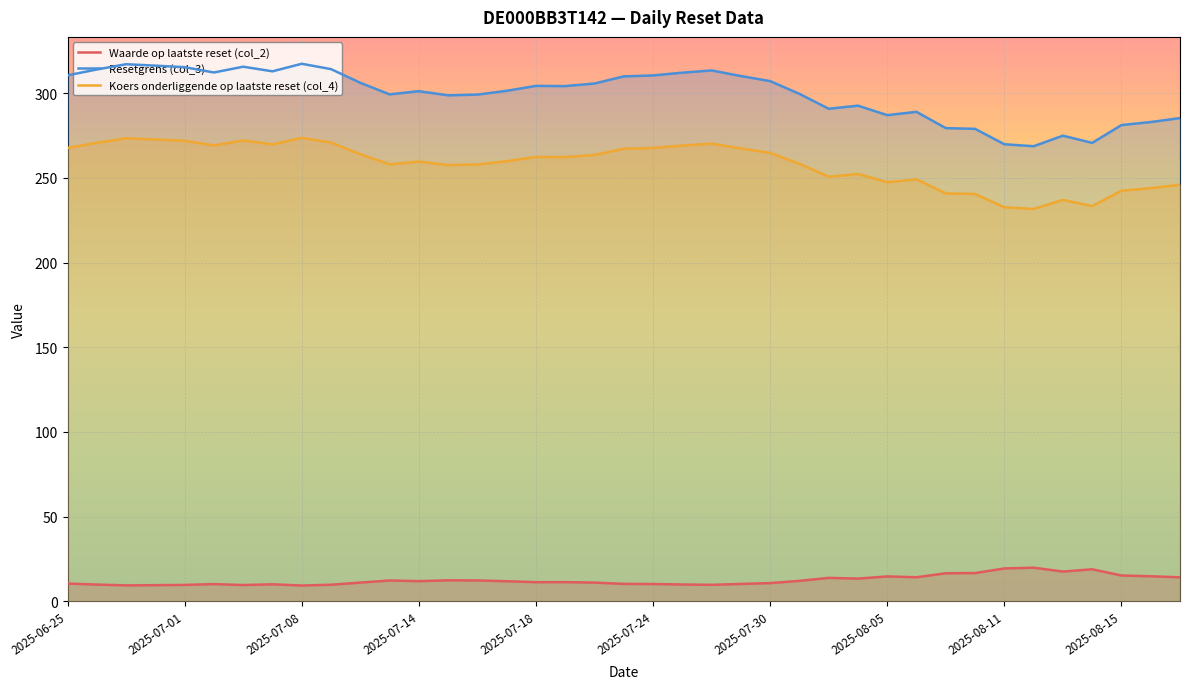

True or false: Waarde op laatste reset (col_2) has a value of 11.9 at 2025-07-14.

True